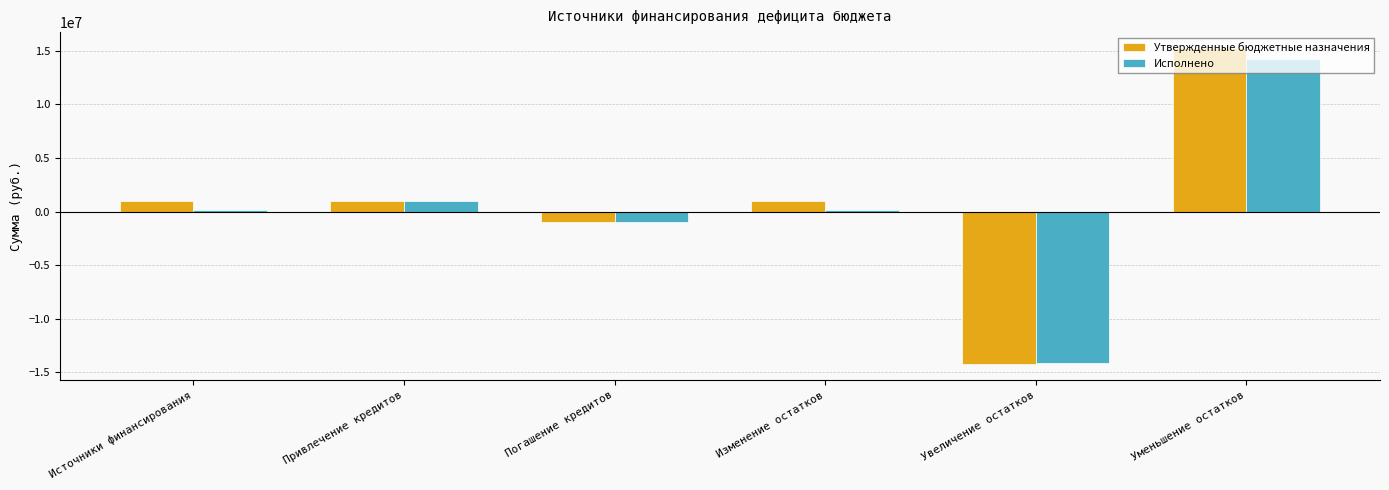

Which series changed the most between Привлечение кредитов and Изменение остатков?

Исполнено